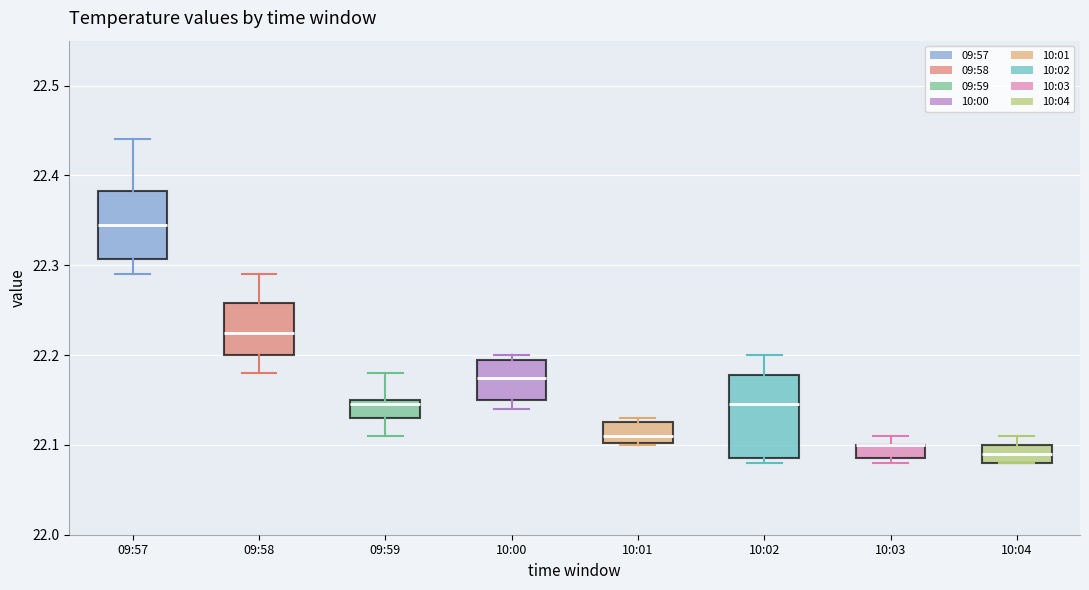

Reading left to right, transcribe this box plot: for each box, give where its median line is, the range the box spans, and where its two whiskers end, as read against the y-axis. The values are not printed on the chart, so give them approximately, as read against the axis.

09:57: median 22.35, box 22.31 to 22.38, whiskers 22.29 to 22.44
09:58: median 22.23, box 22.20 to 22.26, whiskers 22.18 to 22.29
09:59: median 22.15 (just below the box's upper edge), box 22.13 to 22.15, whiskers 22.11 to 22.18
10:00: median 22.18, box 22.15 to 22.20, whiskers 22.14 to 22.20 (just above the box's upper edge)
10:01: median 22.11, box 22.10 to 22.13, whiskers 22.10 to 22.13 (just above the box's upper edge)
10:02: median 22.15, box 22.09 to 22.18, whiskers 22.08 to 22.20
10:03: median 22.10 (drawn on the box's upper edge), box 22.09 to 22.10, whiskers 22.08 to 22.11
10:04: median 22.09, box 22.08 to 22.10, whiskers 22.08 to 22.11